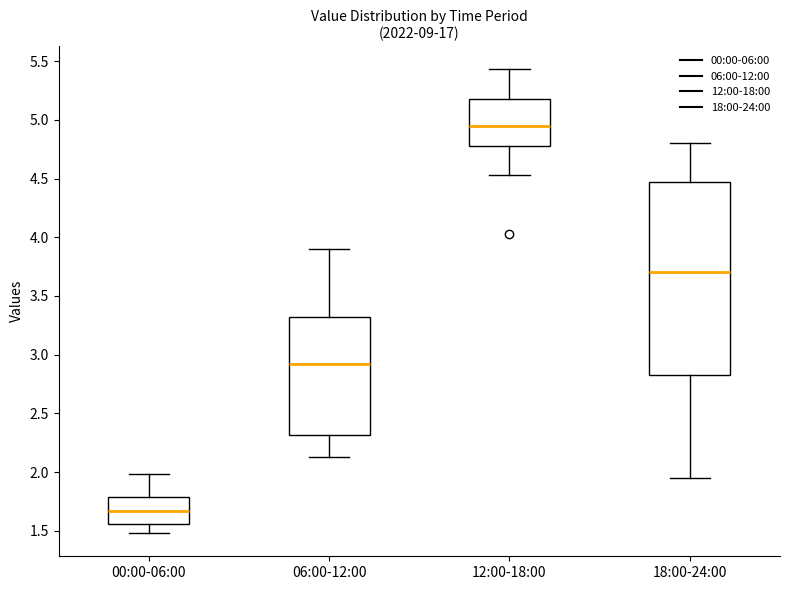

Which box is the tallest, from its lower edge to its upper edge?

18:00-24:00